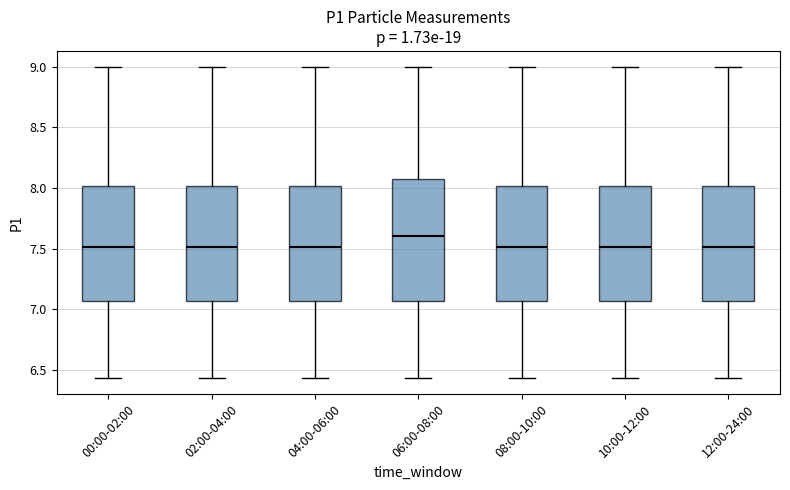

Reading left to right, read every box against the y-axis: the position of its median line, the range the box covers, and the ends of its whiskers. The values are not printed on the chart, so give them approximately, as read against the axis.

00:00-02:00: median 7.50, box 7.05 to 8.00, whiskers 6.45 to 9.00
02:00-04:00: median 7.50, box 7.05 to 8.00, whiskers 6.45 to 9.00
04:00-06:00: median 7.50, box 7.05 to 8.00, whiskers 6.45 to 9.00
06:00-08:00: median 7.60, box 7.05 to 8.10, whiskers 6.45 to 9.00
08:00-10:00: median 7.50, box 7.05 to 8.00, whiskers 6.45 to 9.00
10:00-12:00: median 7.50, box 7.05 to 8.00, whiskers 6.45 to 9.00
12:00-24:00: median 7.50, box 7.05 to 8.00, whiskers 6.45 to 9.00